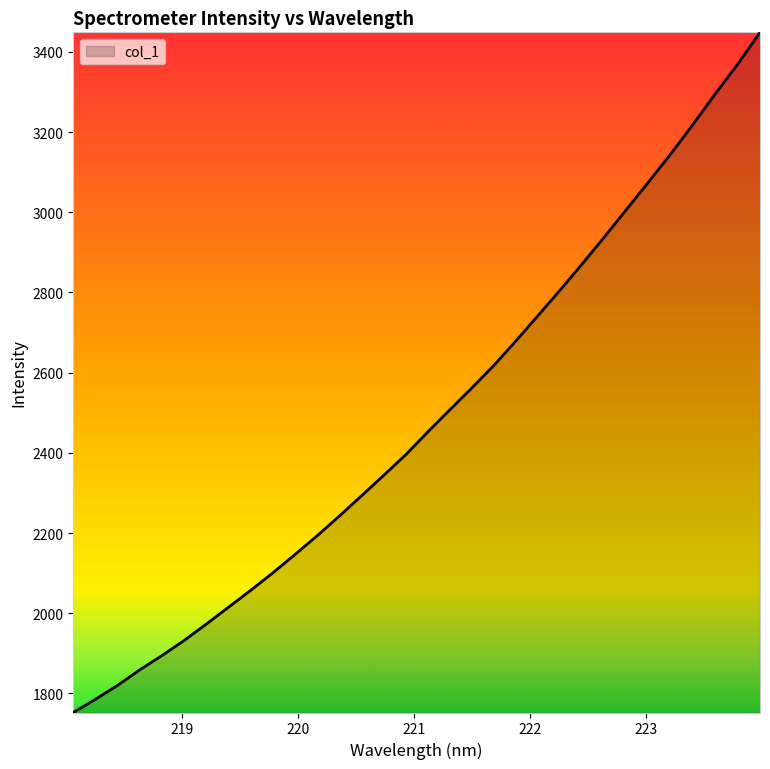

What is the greatest value displayed?

3448.9